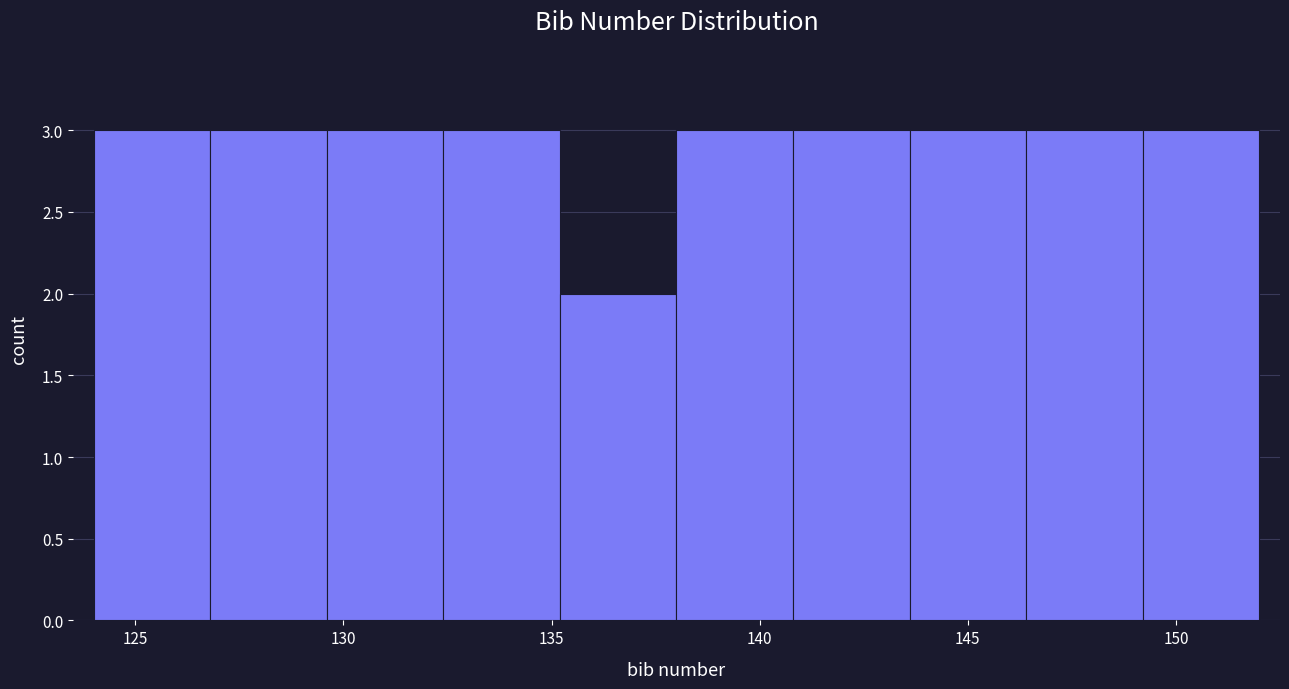

Reading left to right, list every bar in this chart as the range it spans on the x-axis followed by its height. Neither the bar edges nor the heights are printed on the chart, so give them approximately, as read against the axes.

124.0 to 126.8: 3
126.8 to 129.6: 3
129.6 to 132.4: 3
132.4 to 135.2: 3
135.2 to 138.0: 2
138.0 to 140.8: 3
140.8 to 143.6: 3
143.6 to 146.4: 3
146.4 to 149.2: 3
149.2 to 152.0: 3